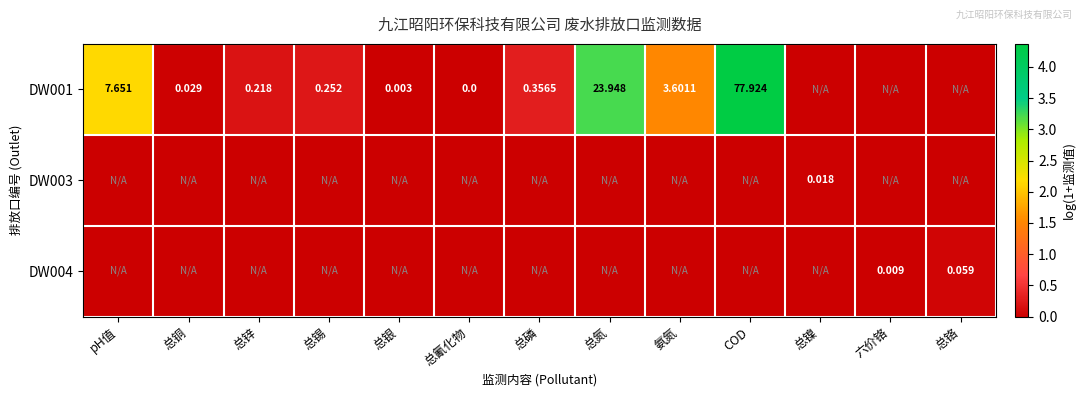

At which category is the sum across all series the highest?

COD